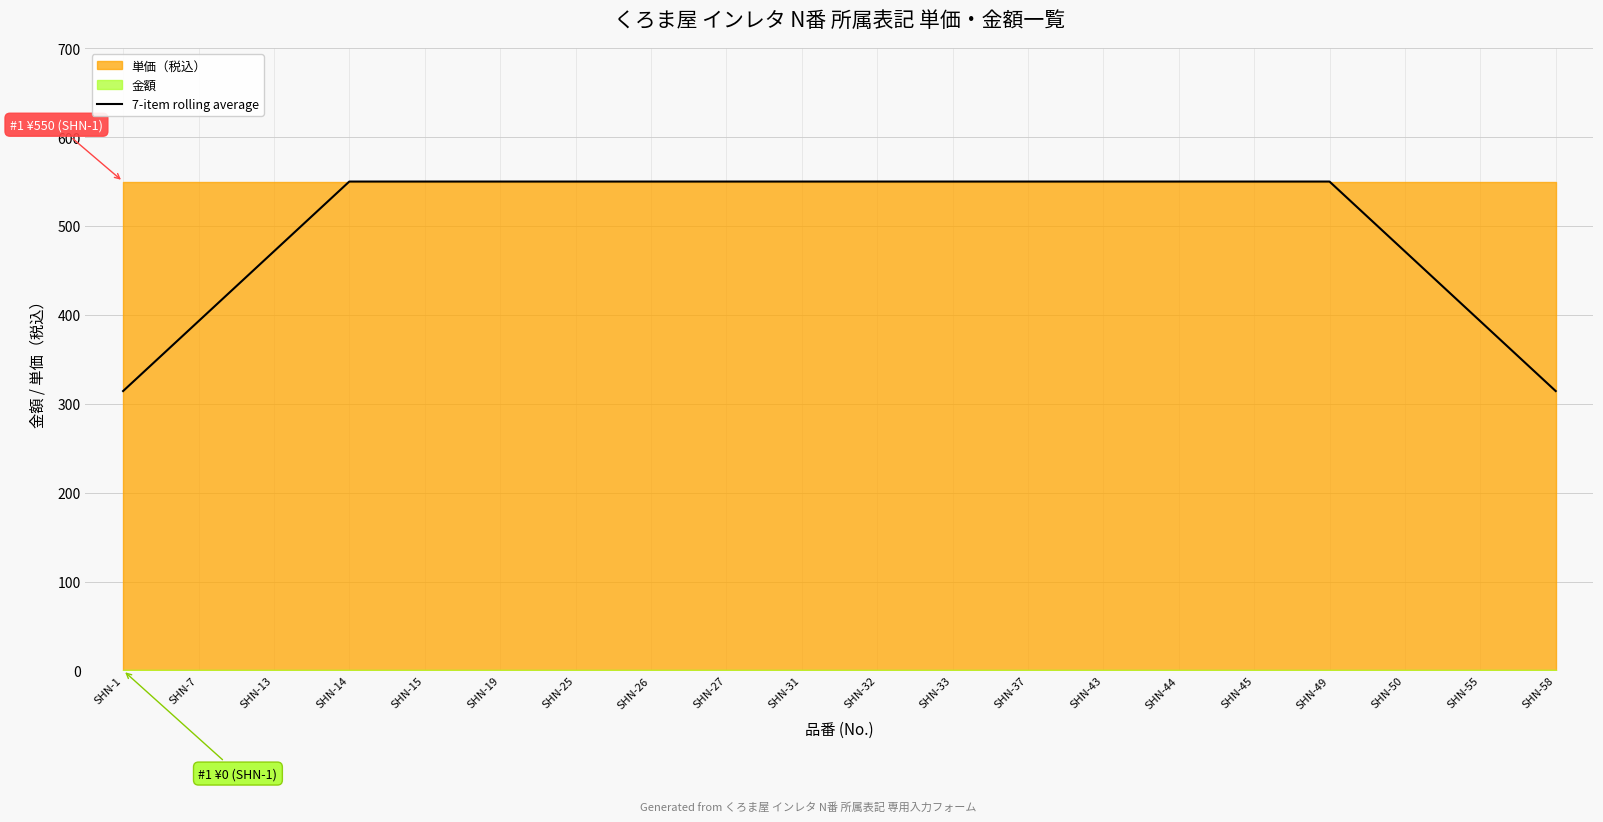

What is the difference between the maximum and second lowest values?

235.7